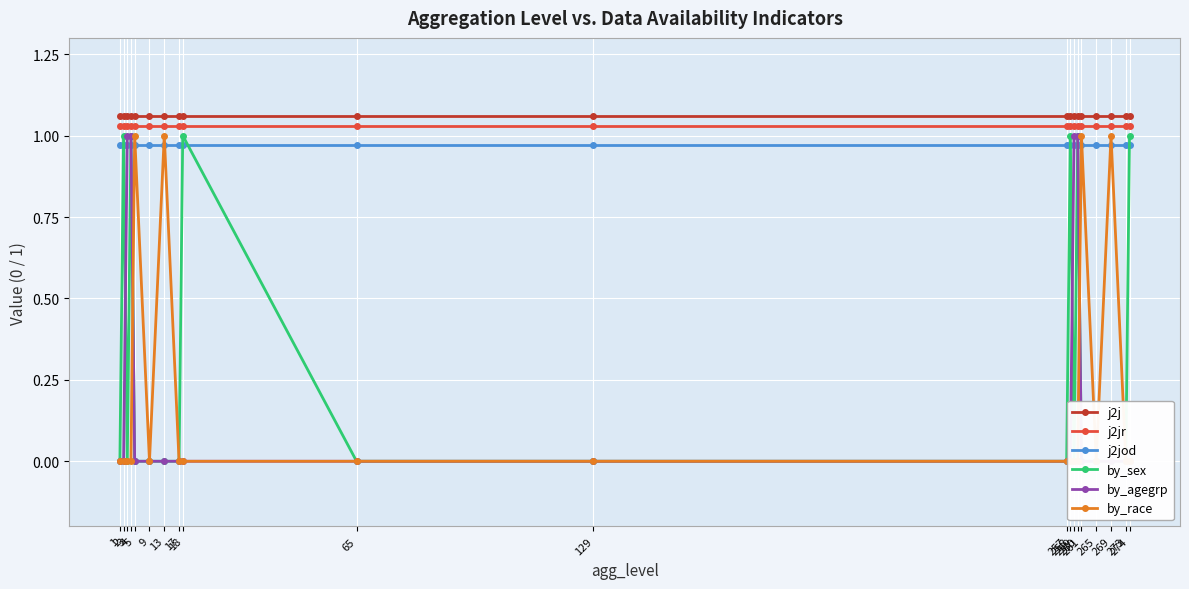

Rank the series by their maximum value, from lowest to highest.

j2jod, by_sex, by_agegrp, by_race, j2jr, j2j